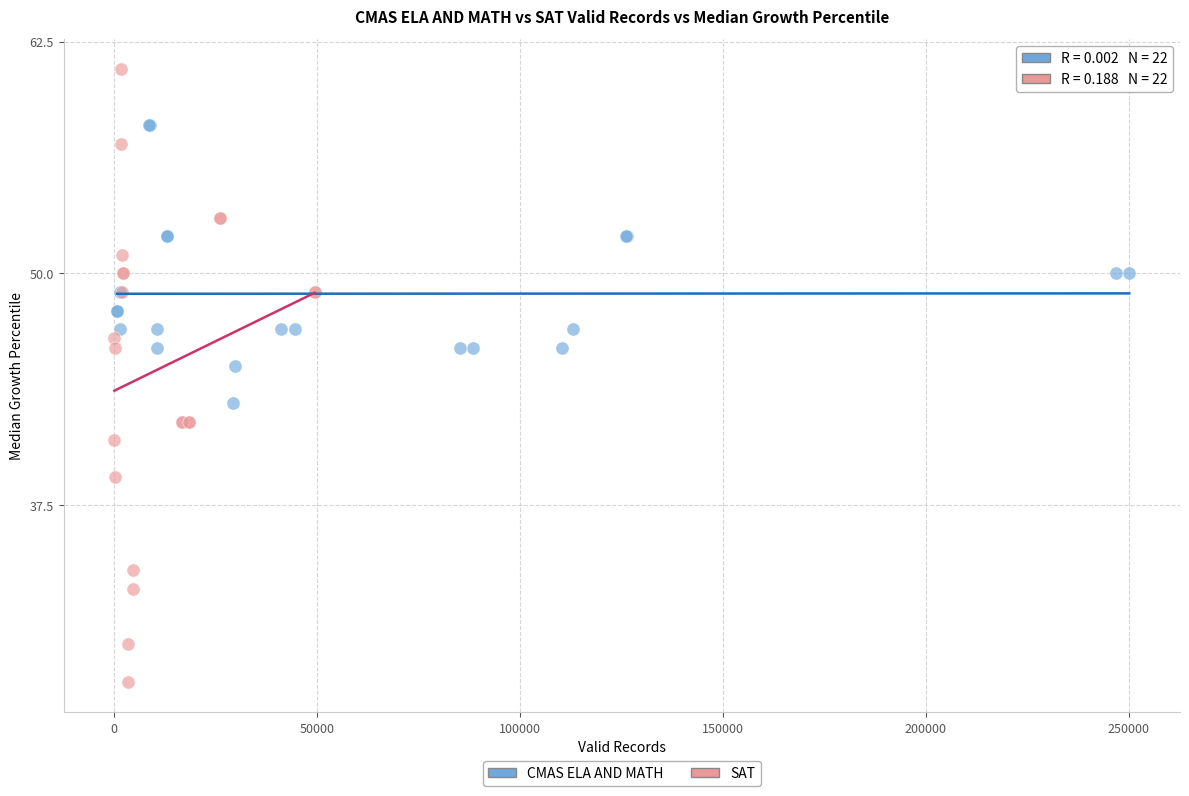

Which series contains the lowest Y value?

SAT